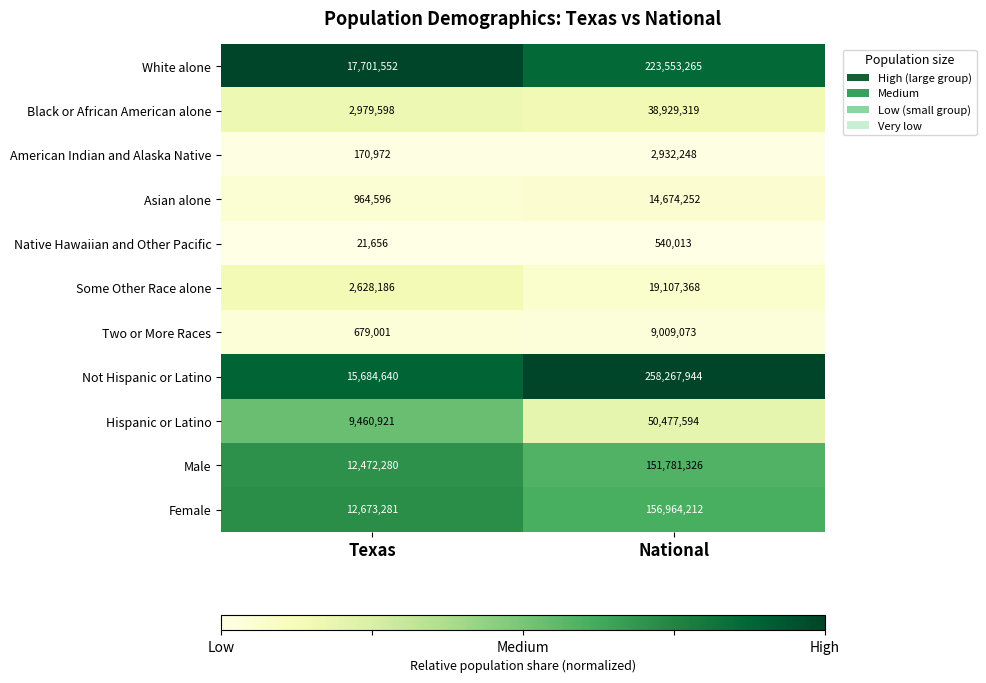

At which category is the sum across all series the highest?

National